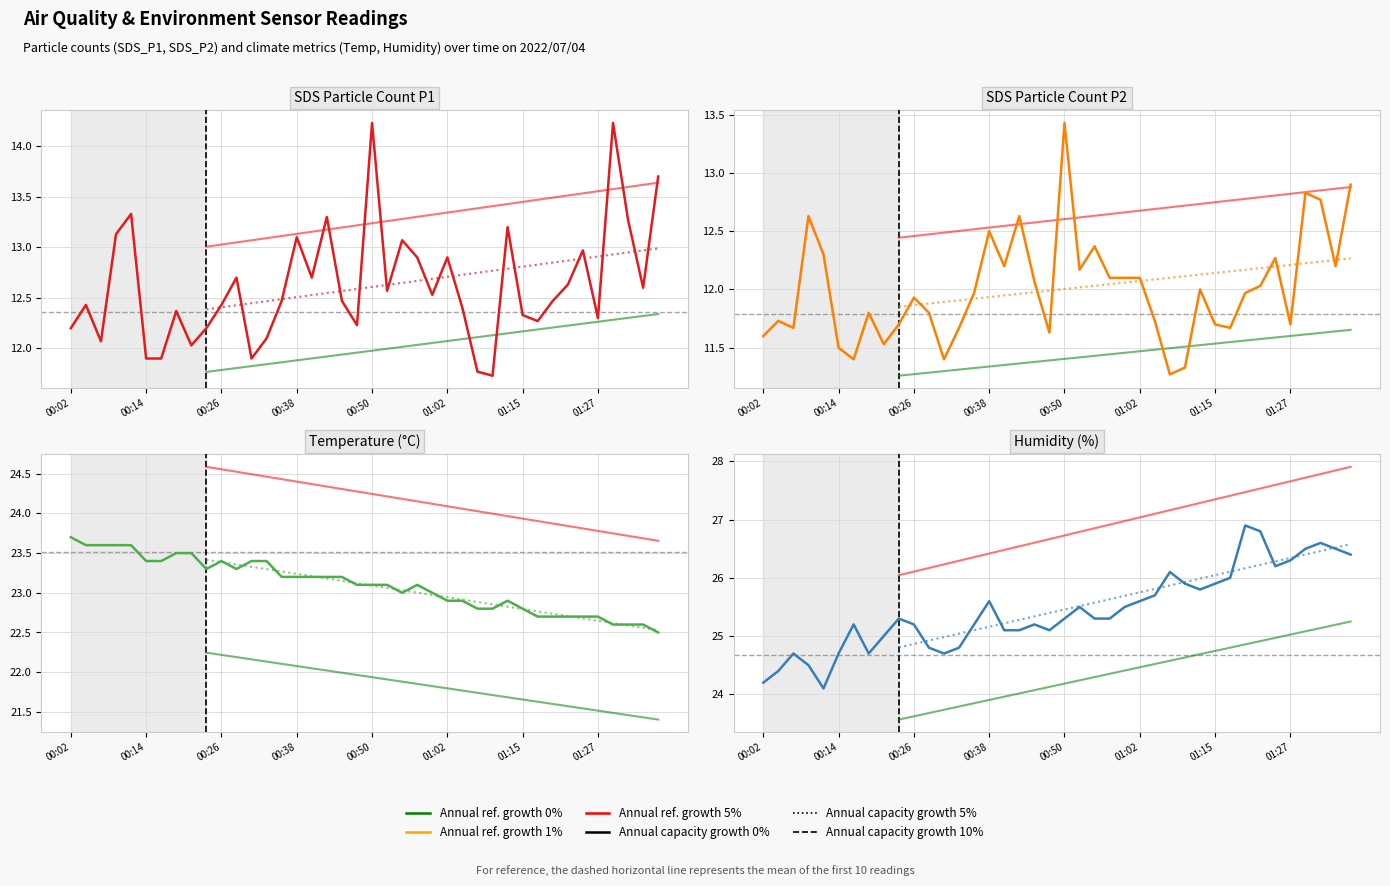

Which series has the widest spread of values?

Humidity